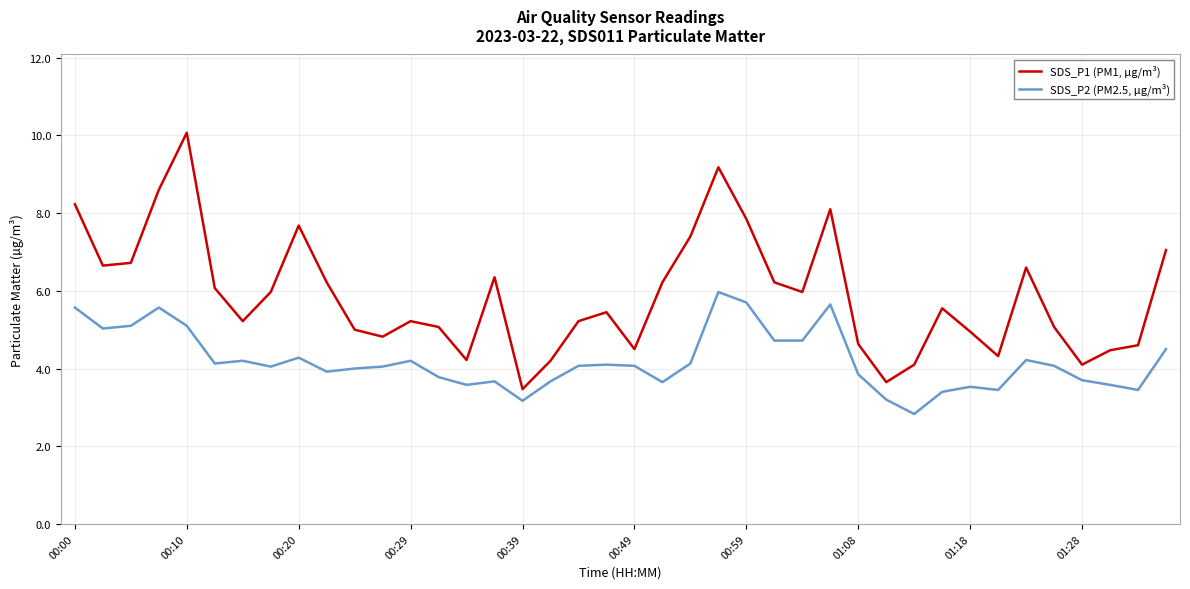

Which series has the largest total across all categories?

SDS_P1 (PM1, µg/m³)